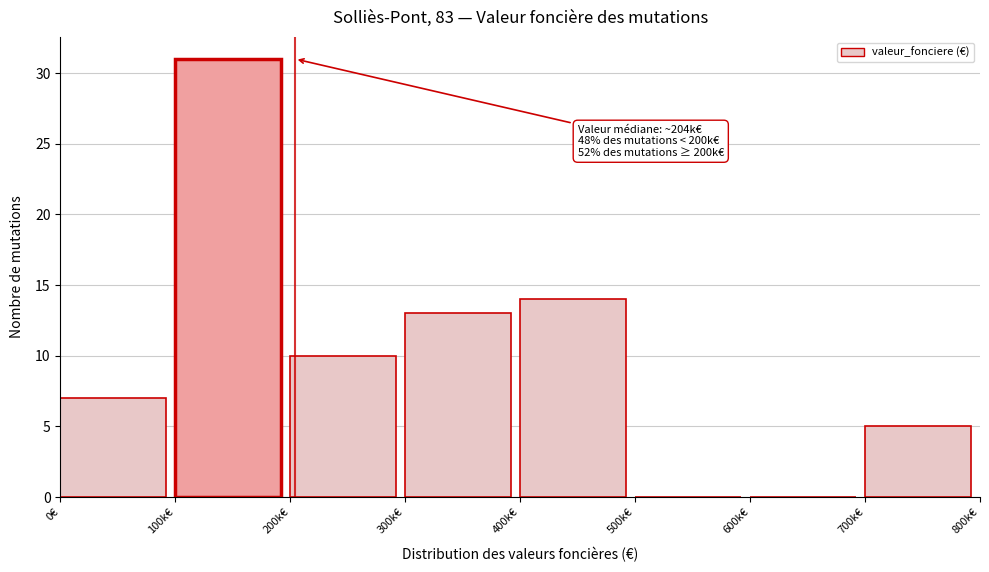

Reading left to right, extract all data points from this chart.

0€=7	100k€=31	200k€=10	300k€=13	400k€=14	500k€=0	600k€=0	700k€=5